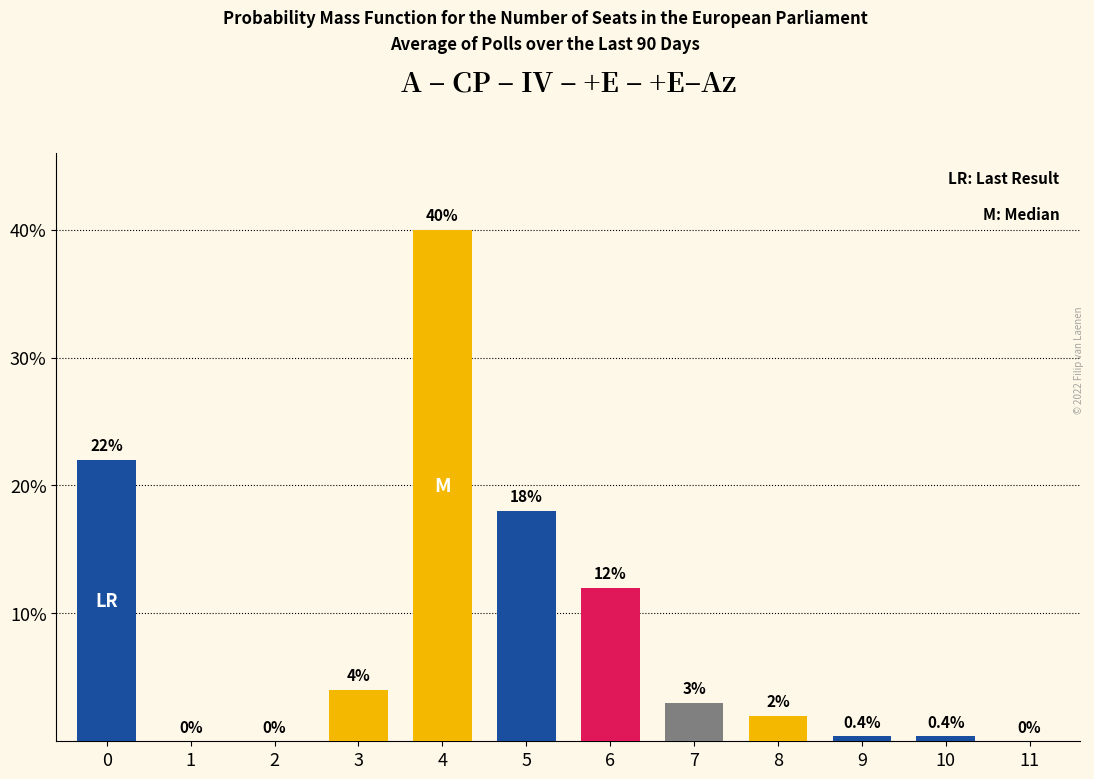

Reading right to left, extract all data points from this chart.

11=0.0	10=0.4	9=0.4	8=2.0	7=3.0	6=12.0	5=18.0	4=40.0	3=4.0	2=0.0	1=0.0	0=22.0